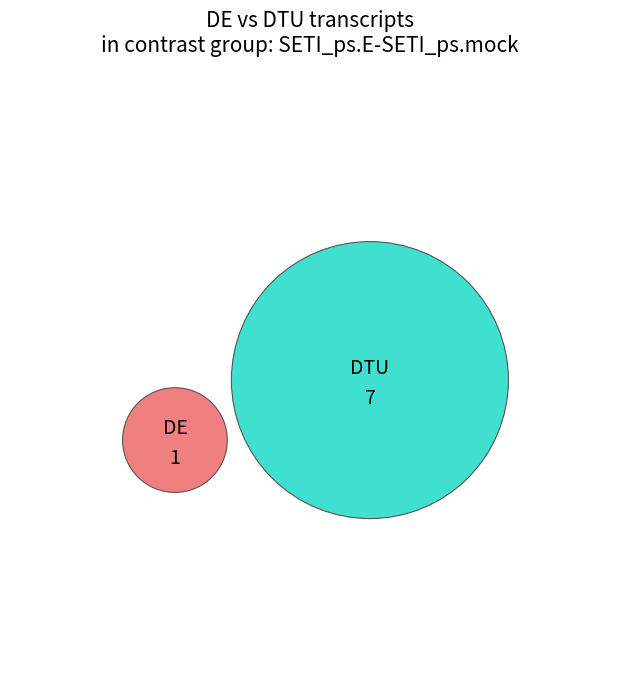

What is the total percentage of 1 and 7?

100.0%